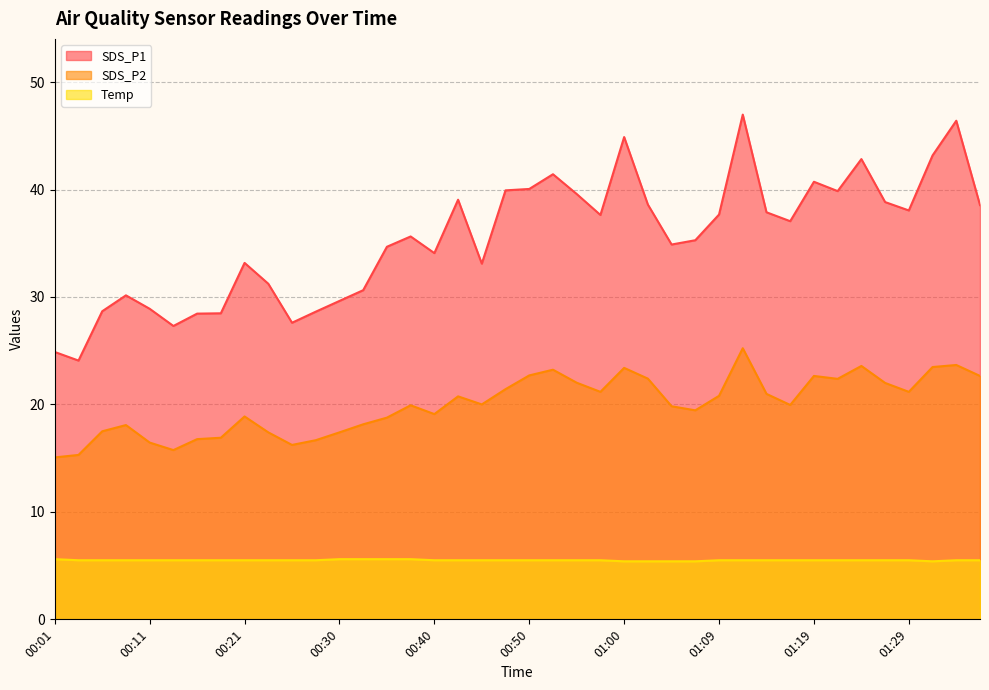

What is the total value across all series at 00:06?

51.7